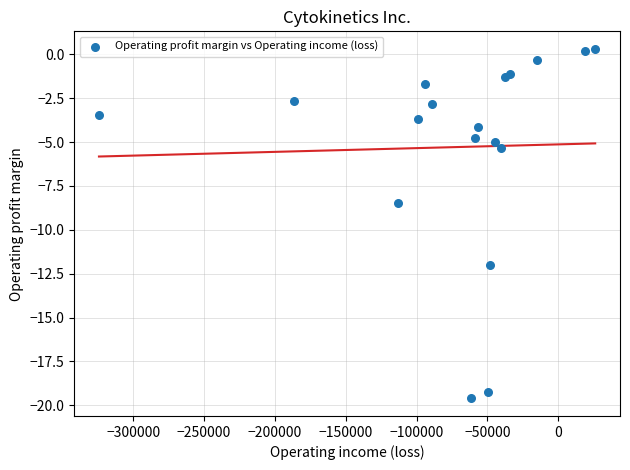

What Y value in the scatter plot is closest to -9?

-8.5